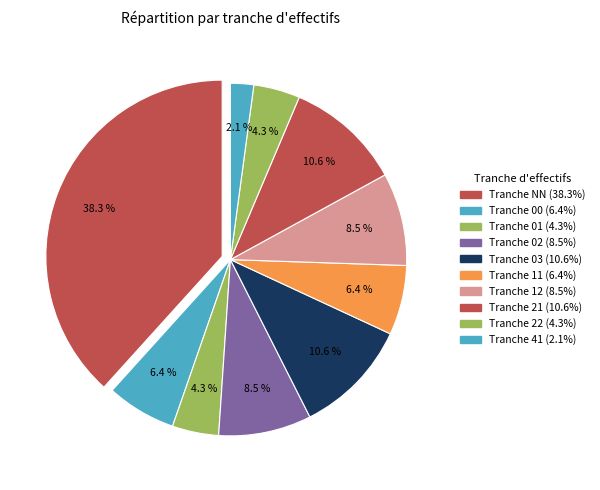

What is the smallest slice in the pie chart?

41